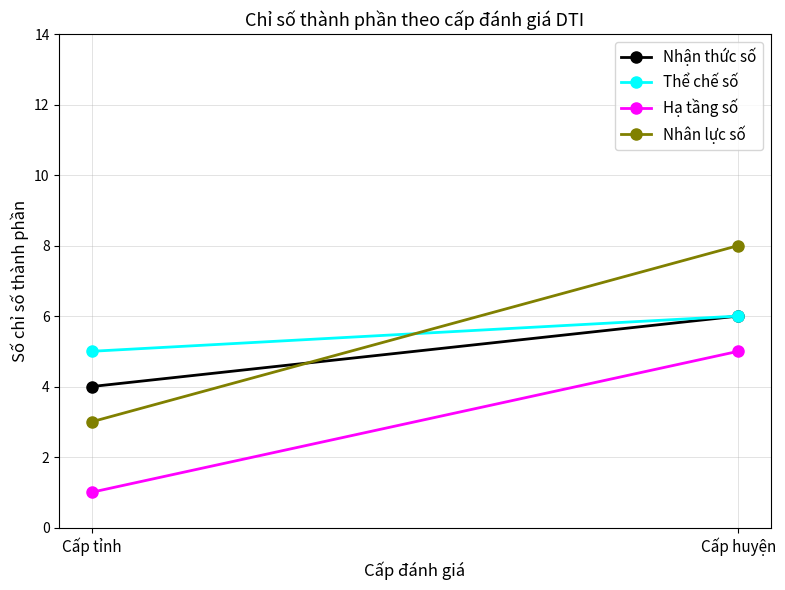

What is the sum of all Hạ tầng số values?

6